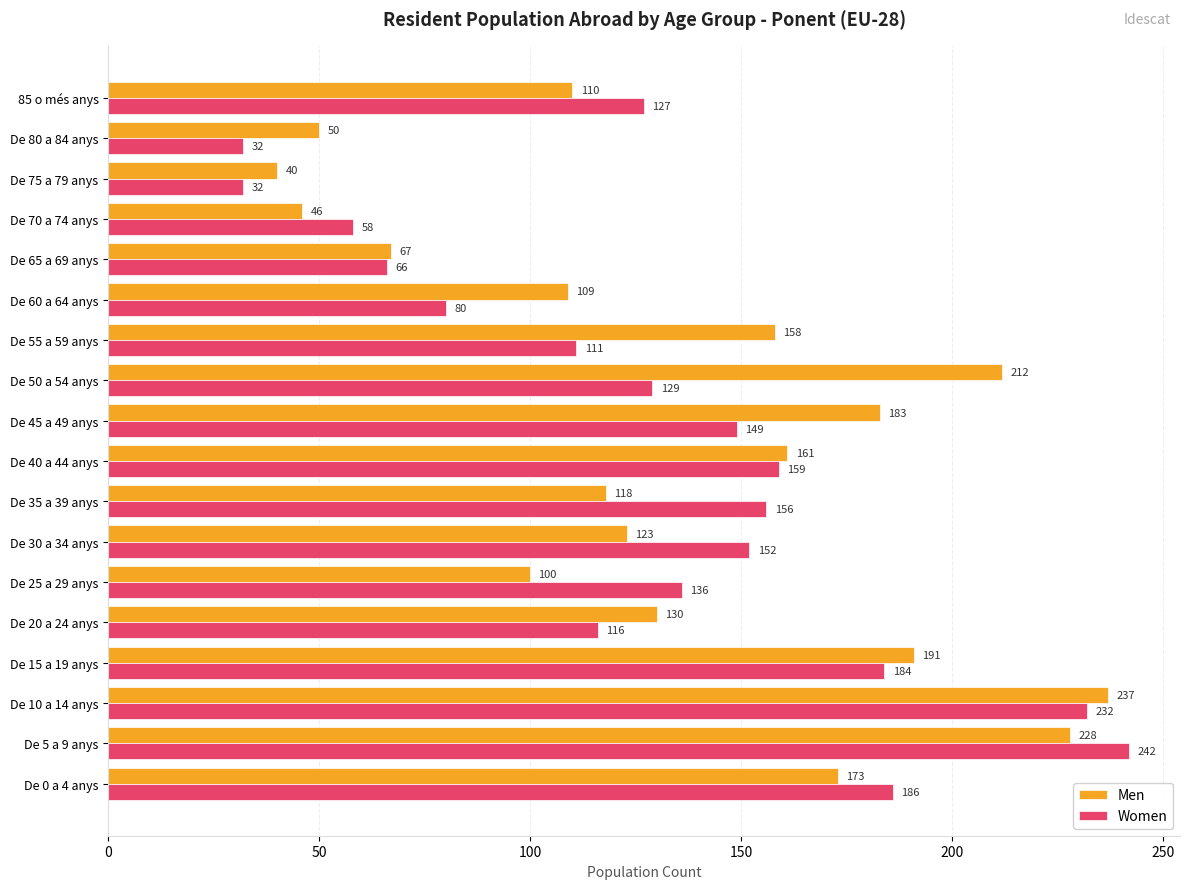

Rank the categories by Men value from highest to lowest.

De 10 a 14 anys, De 5 a 9 anys, De 50 a 54 anys, De 15 a 19 anys, De 45 a 49 anys, De 0 a 4 anys, De 40 a 44 anys, De 55 a 59 anys, De 20 a 24 anys, De 30 a 34 anys, De 35 a 39 anys, 85 o més anys, De 60 a 64 anys, De 25 a 29 anys, De 65 a 69 anys, De 80 a 84 anys, De 70 a 74 anys, De 75 a 79 anys